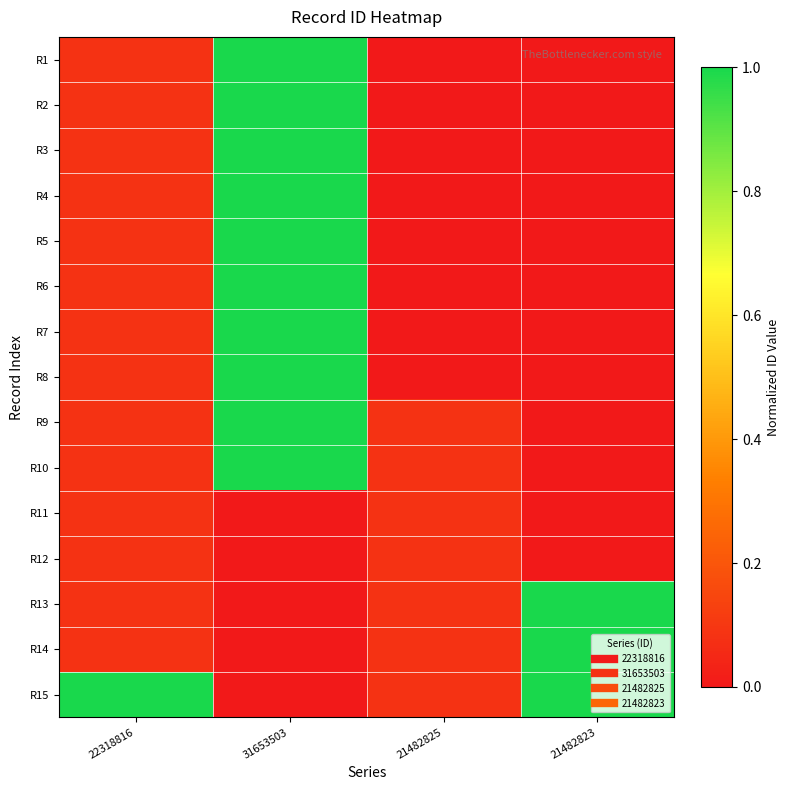

At which category is the sum across all series the highest?

31653503